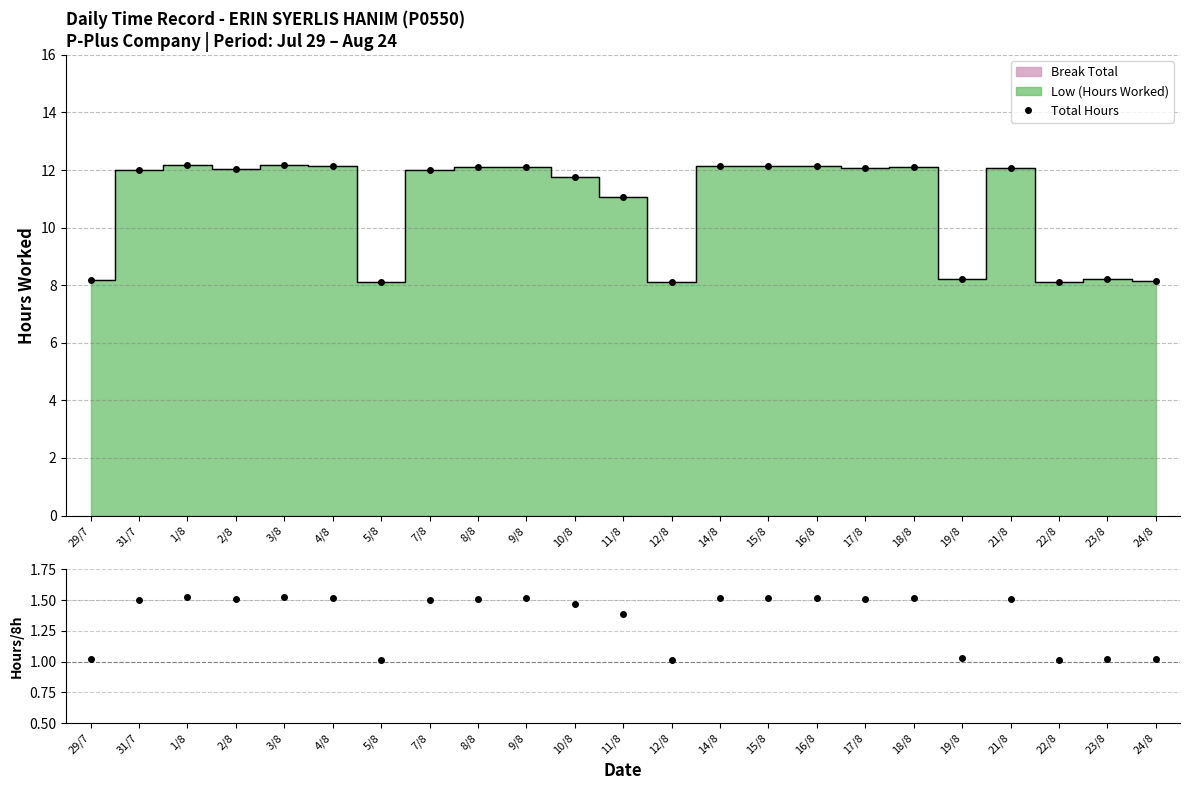

True or false: Hours/8h and Total Hours intersect in this chart.

False